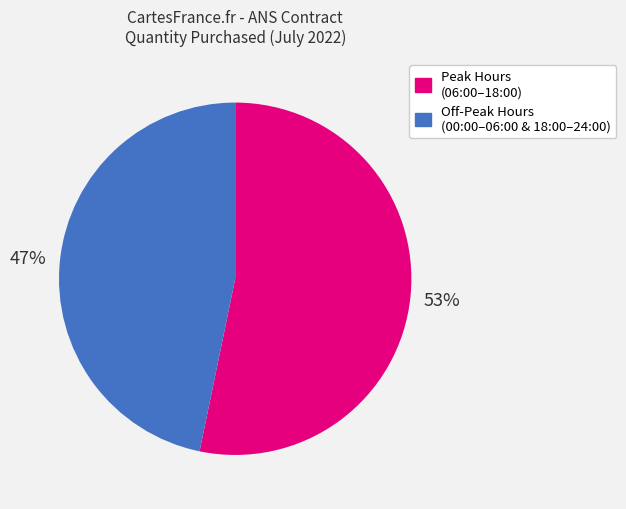

Does any single category account for the majority?

Yes